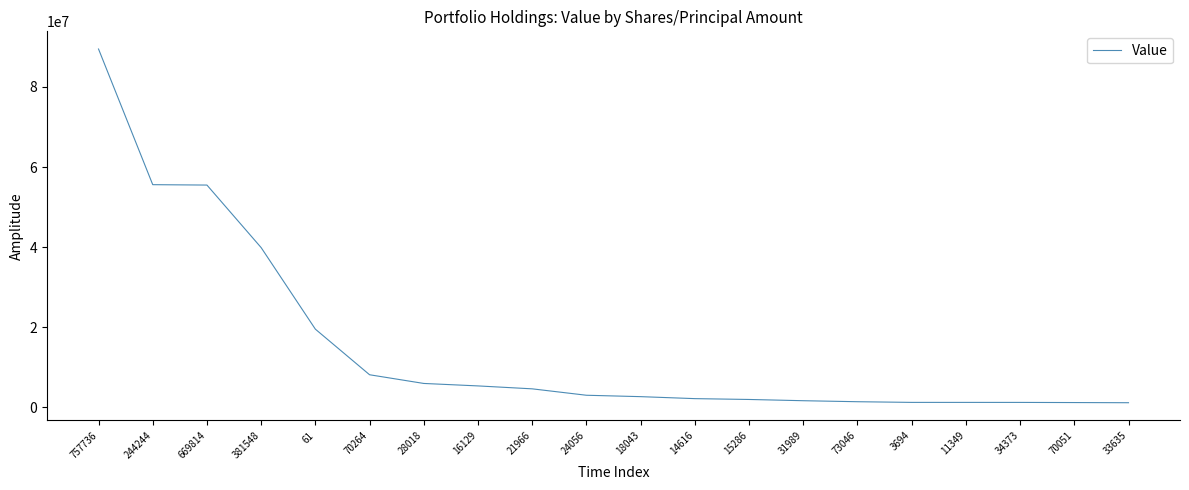

What is the greatest value displayed?

89458000